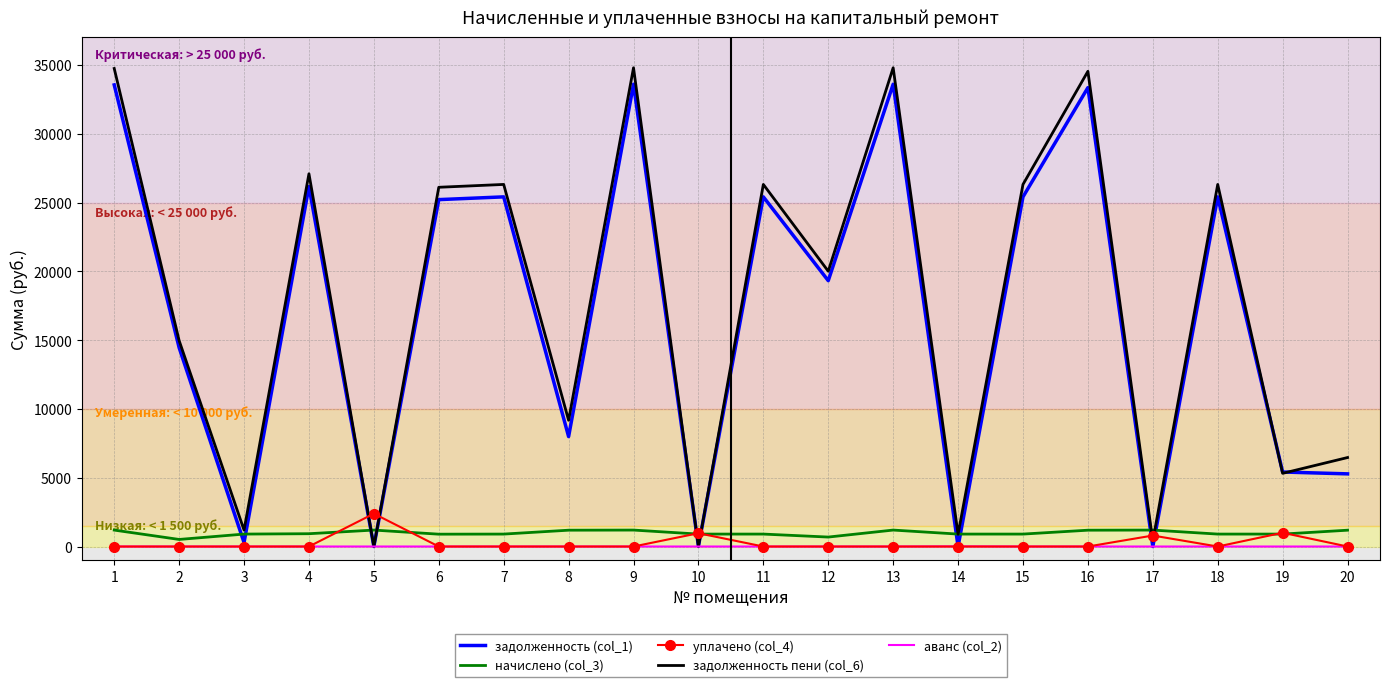

What are all the series names shown in the legend?

задолженность (col_1), начислено (col_3), уплачено (col_4), задолженность пени (col_6), аванс (col_2)